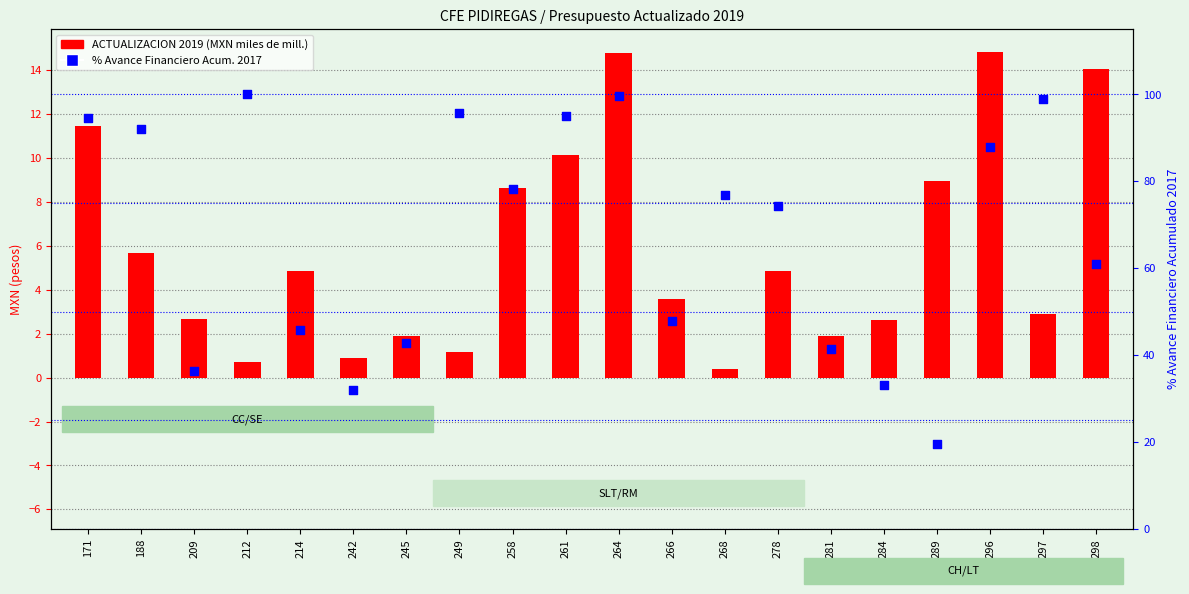

Which series contains the highest Y value?

% Avance Financiero